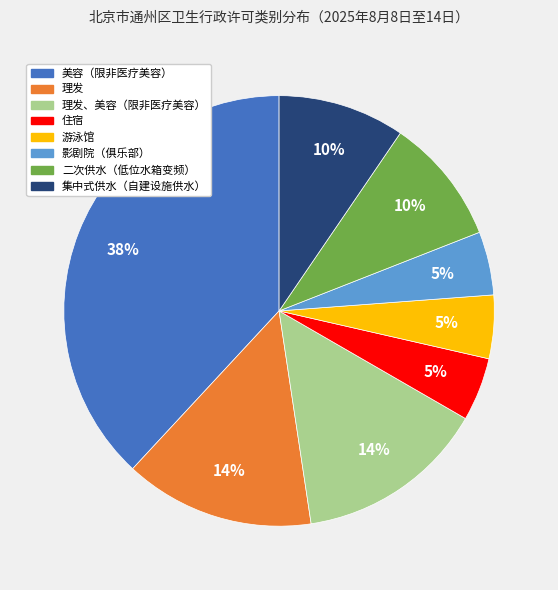

To the nearest percent, what is the average slice percentage?

12%